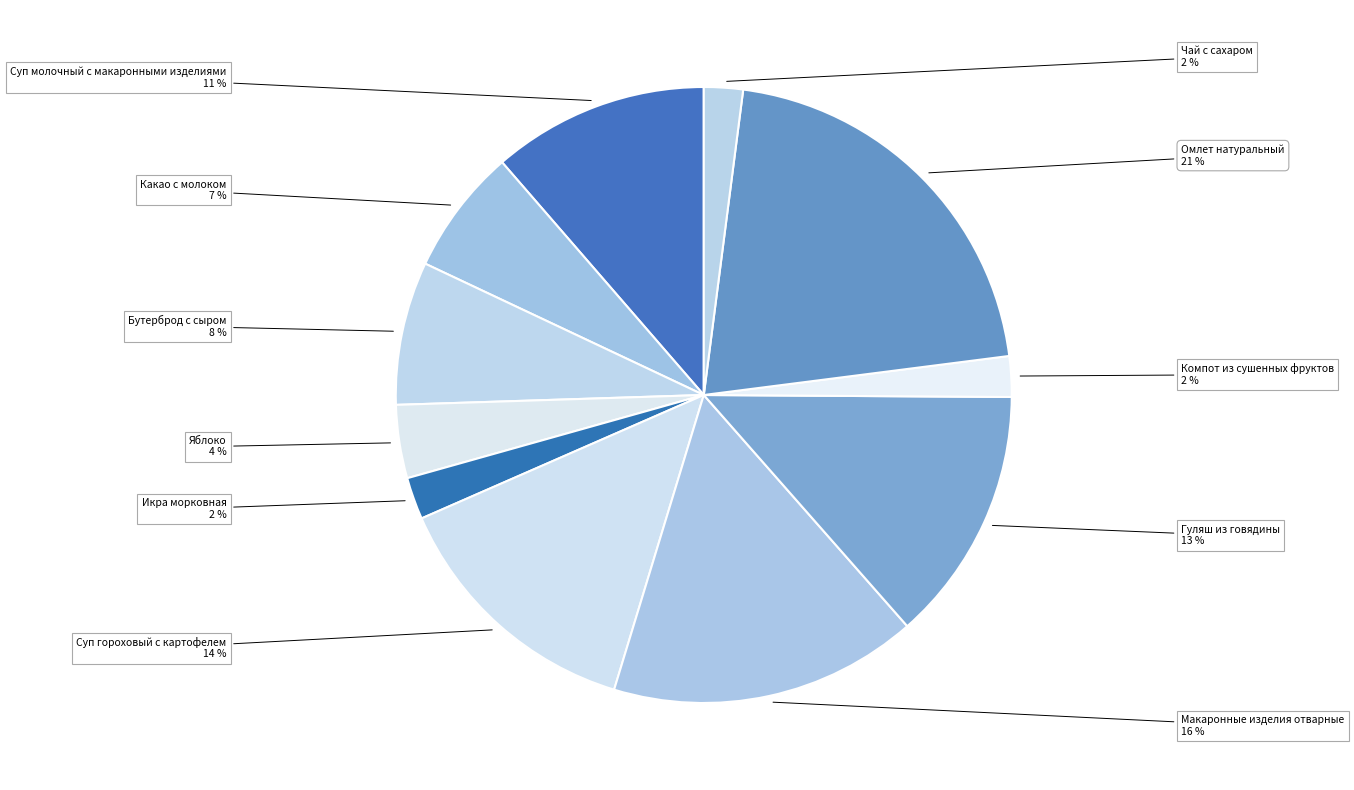

Count the number of slices in the pie.

11